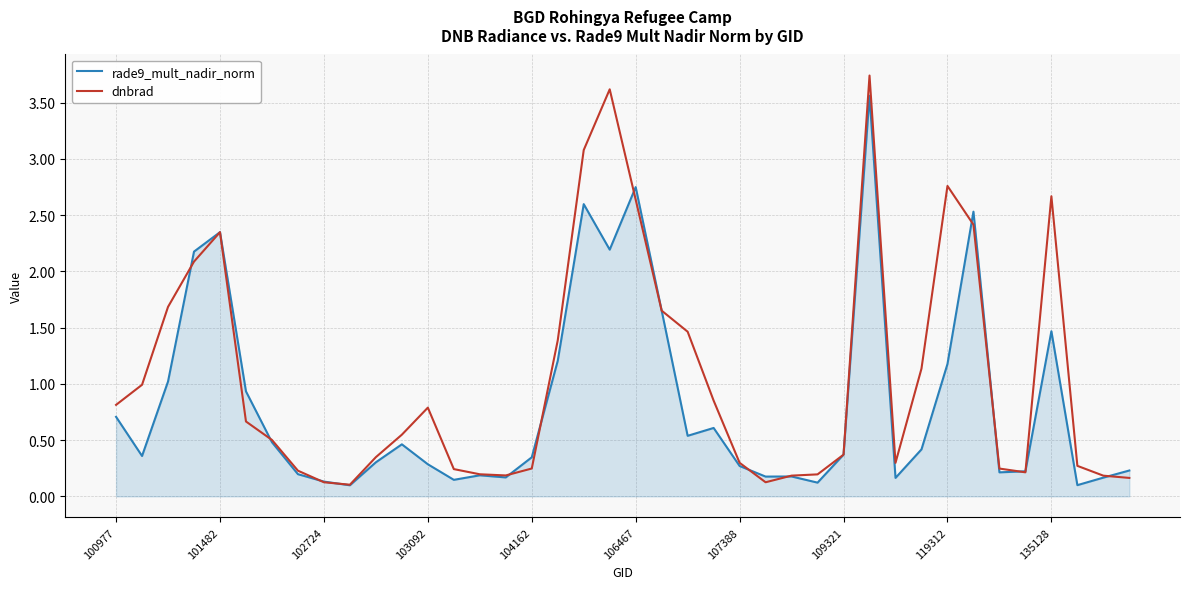

Which series has the largest total across all categories?

dnbrad